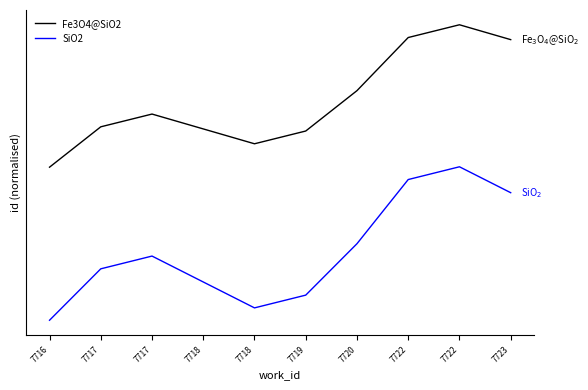

How many Fe3O4@SiO2 values are between 1 and 2?

7